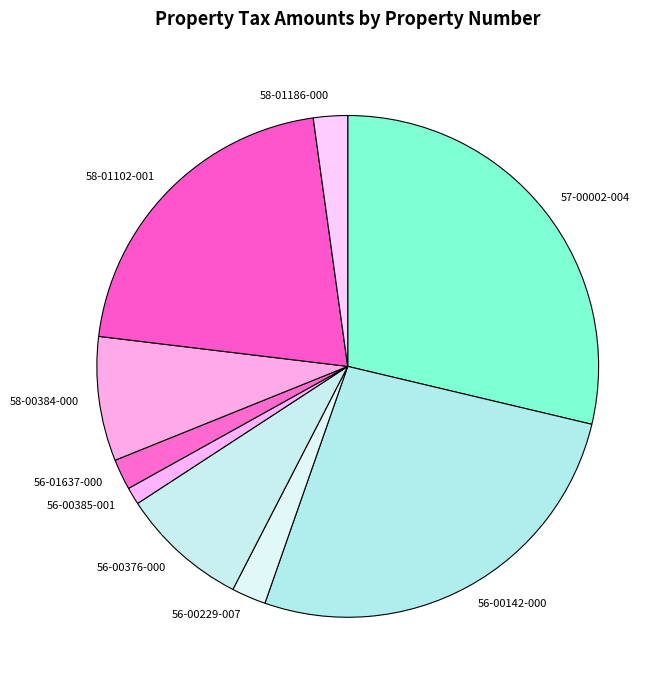

How many segments does this pie chart have?

9